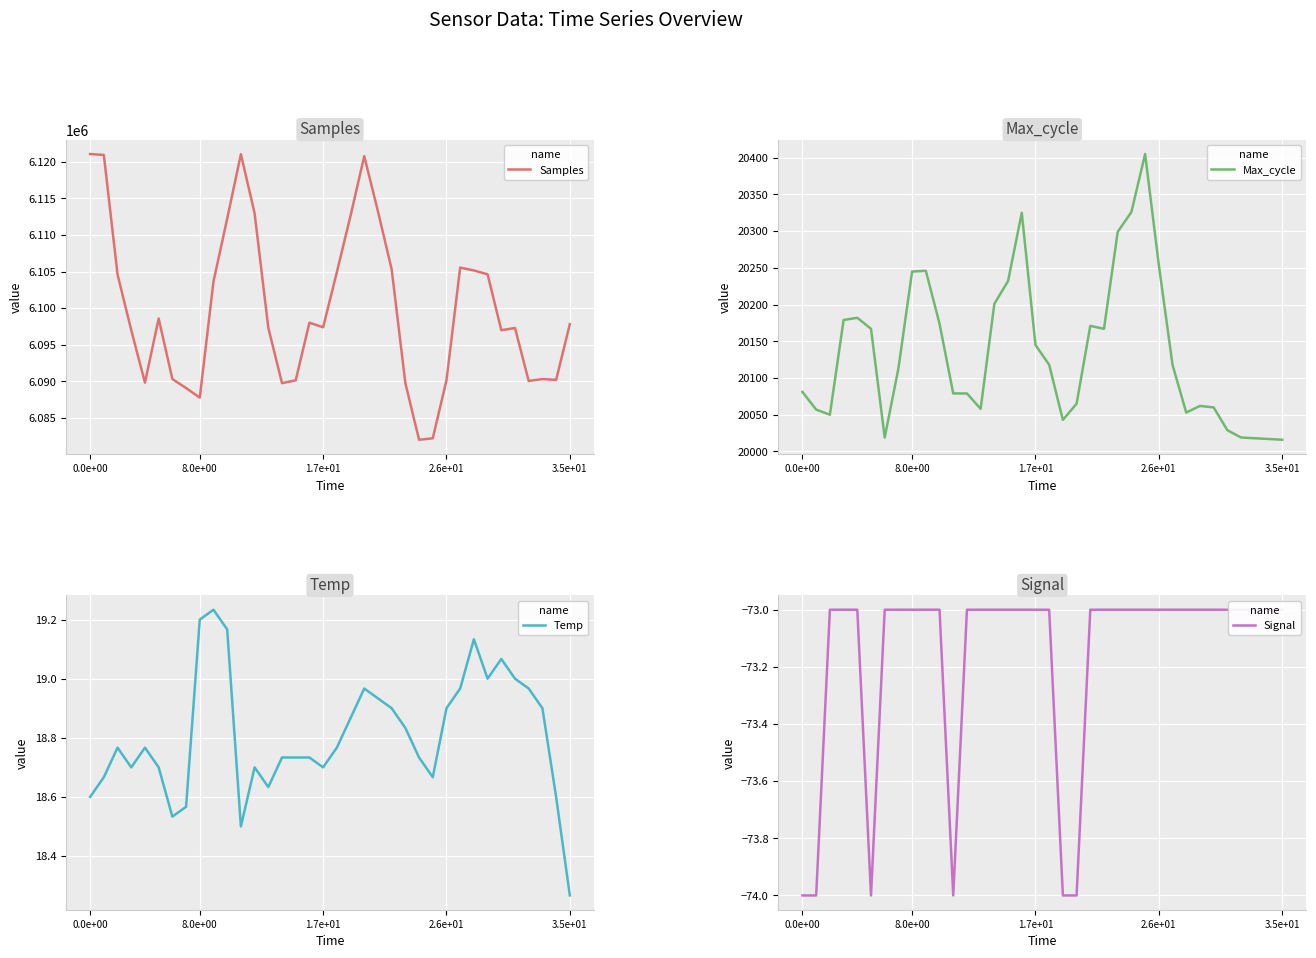

True or false: Samples and Temp intersect in this chart.

False